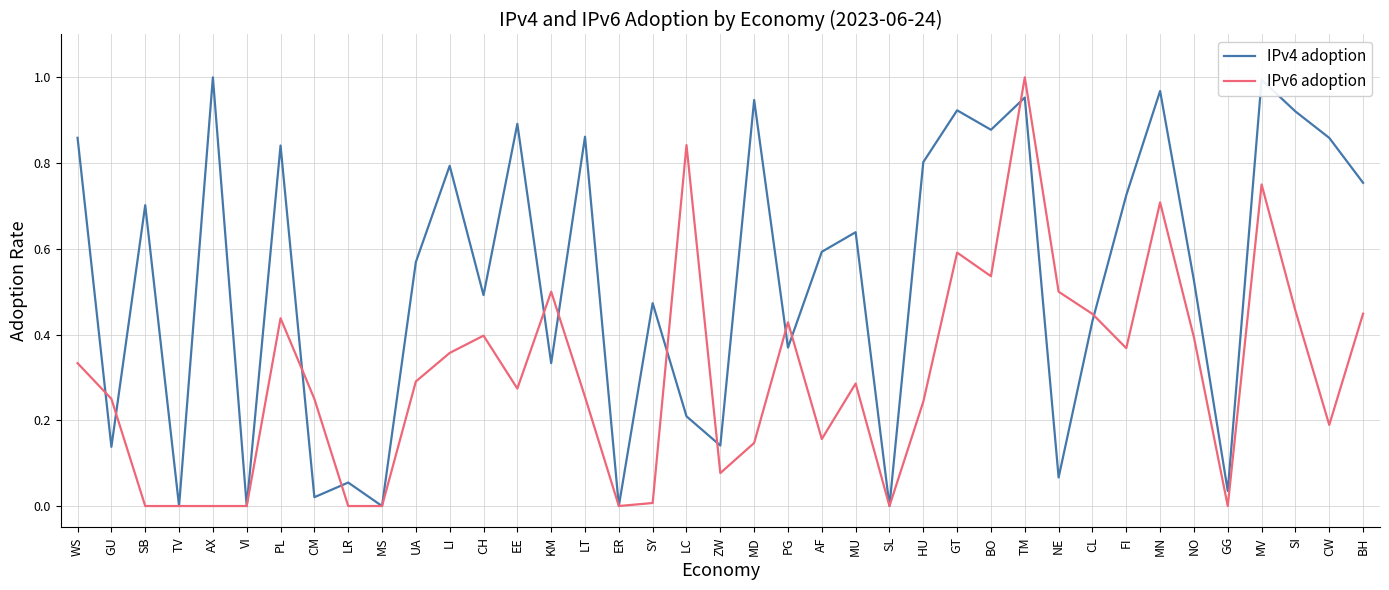

List the series in order of their overall mean, lowest first.

IPv6 adoption, IPv4 adoption